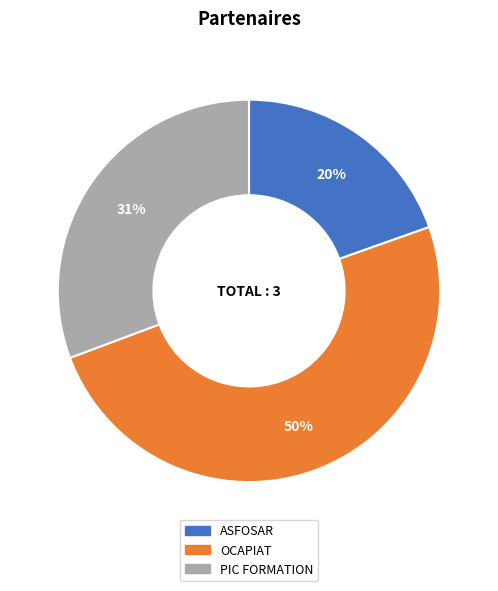

Which has a higher value, PIC FORMATION or ASFOSAR?

PIC FORMATION